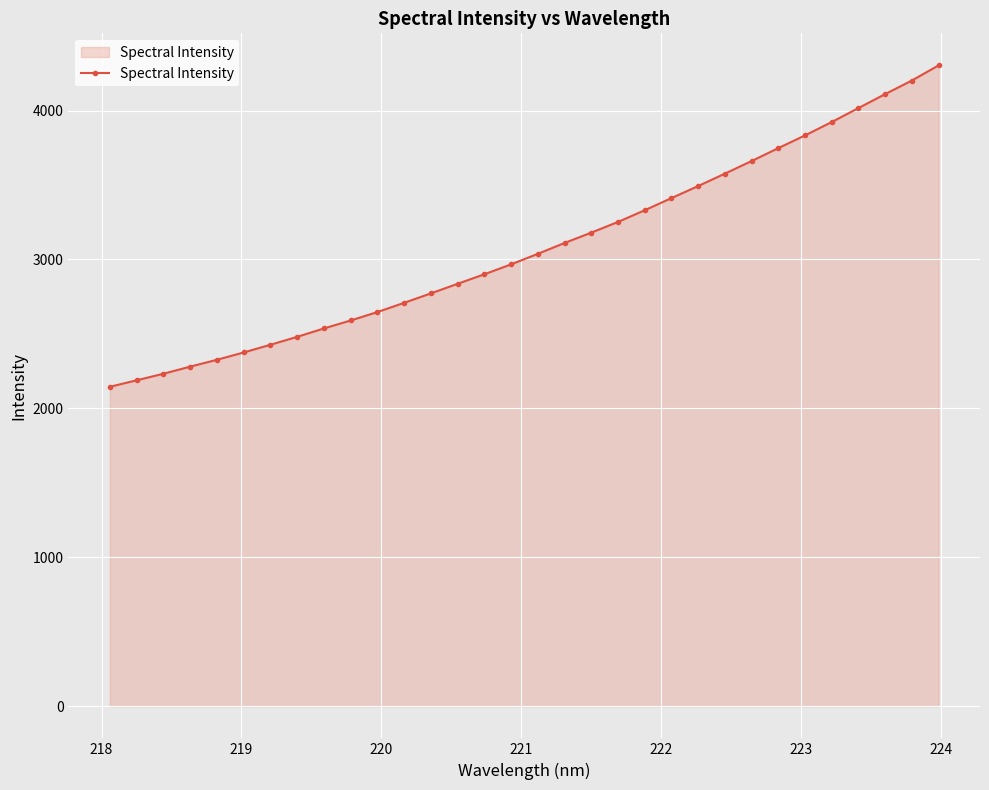

What is the difference between the maximum and second lowest values?

2114.3